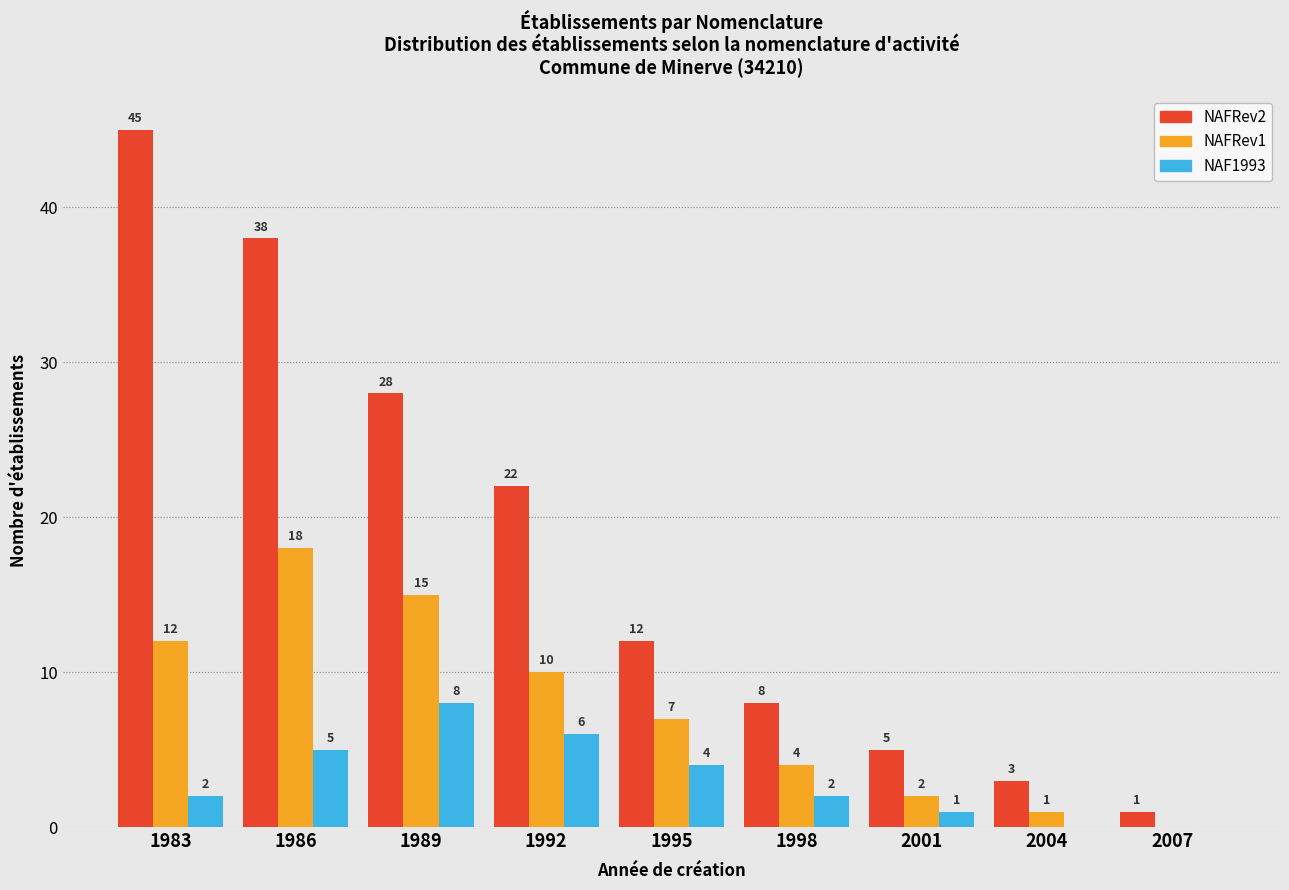

Reading right to left, list all the values displayed in this chart.

NAFRev2: 2007=1	2004=3	2001=5	1998=8	1995=12	1992=22	1989=28	1986=38	1983=45
NAFRev1: 2007=0	2004=1	2001=2	1998=4	1995=7	1992=10	1989=15	1986=18	1983=12
NAF1993: 2007=0	2004=0	2001=1	1998=2	1995=4	1992=6	1989=8	1986=5	1983=2